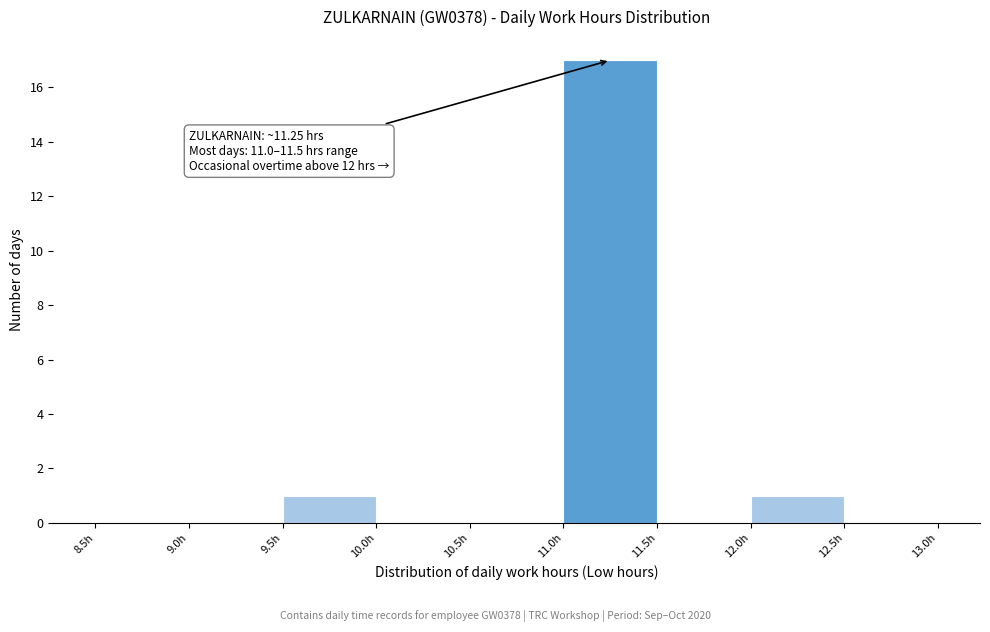

Which range on the x-axis has the tallest bar?

11.0 to 11.5